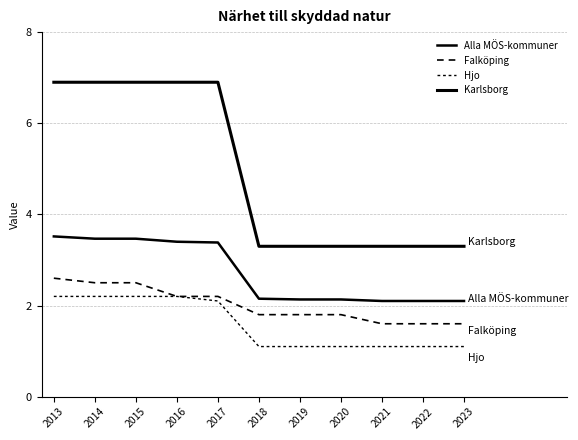

Does the chart have visible grid lines?

Yes